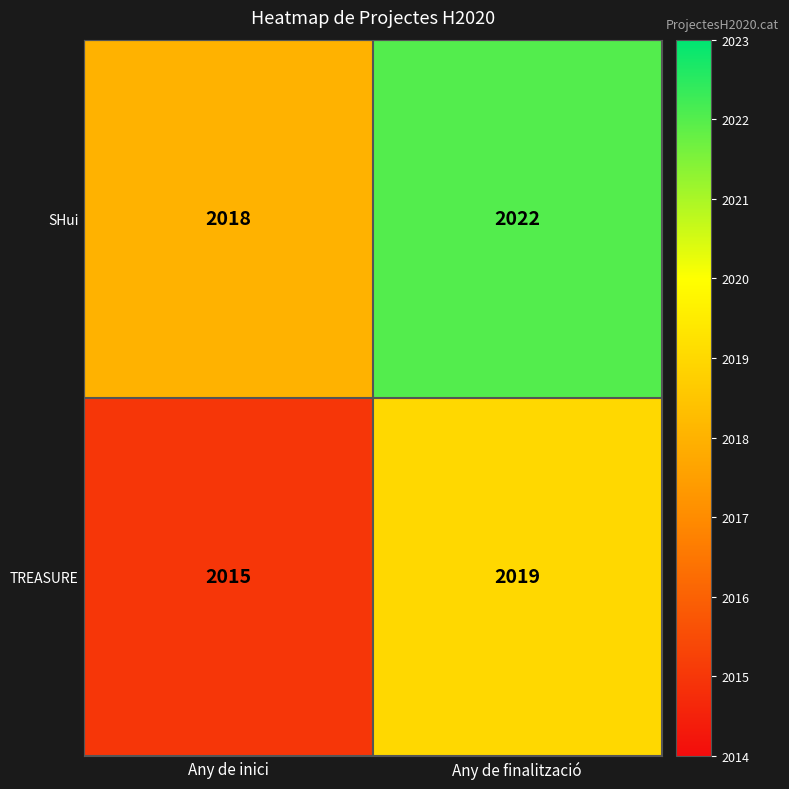

What is the smallest value displayed?

2015